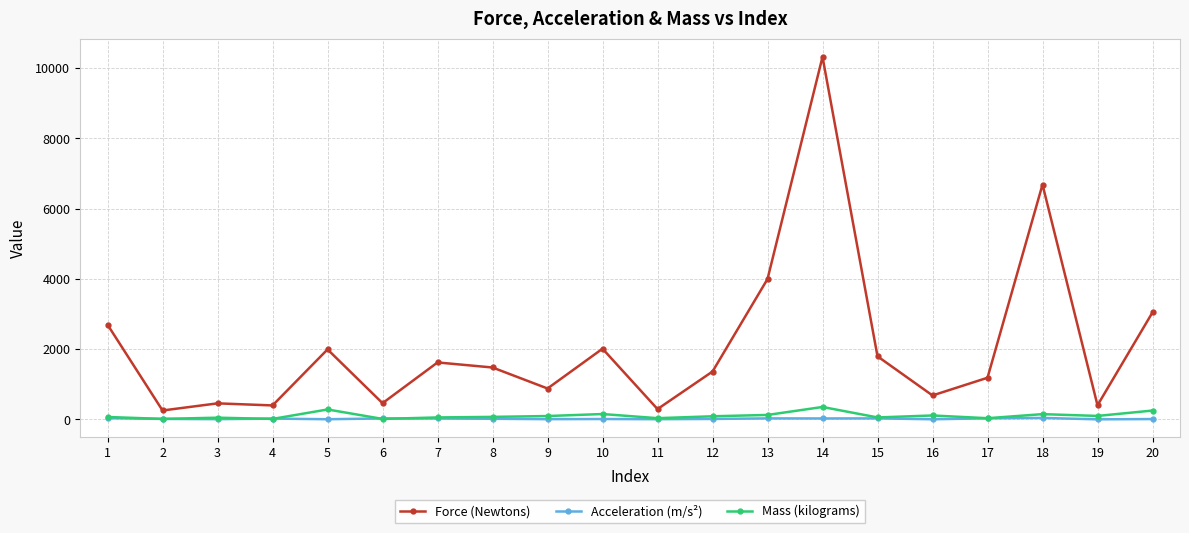

What is the spread (max minus min) of values at 10?

2002